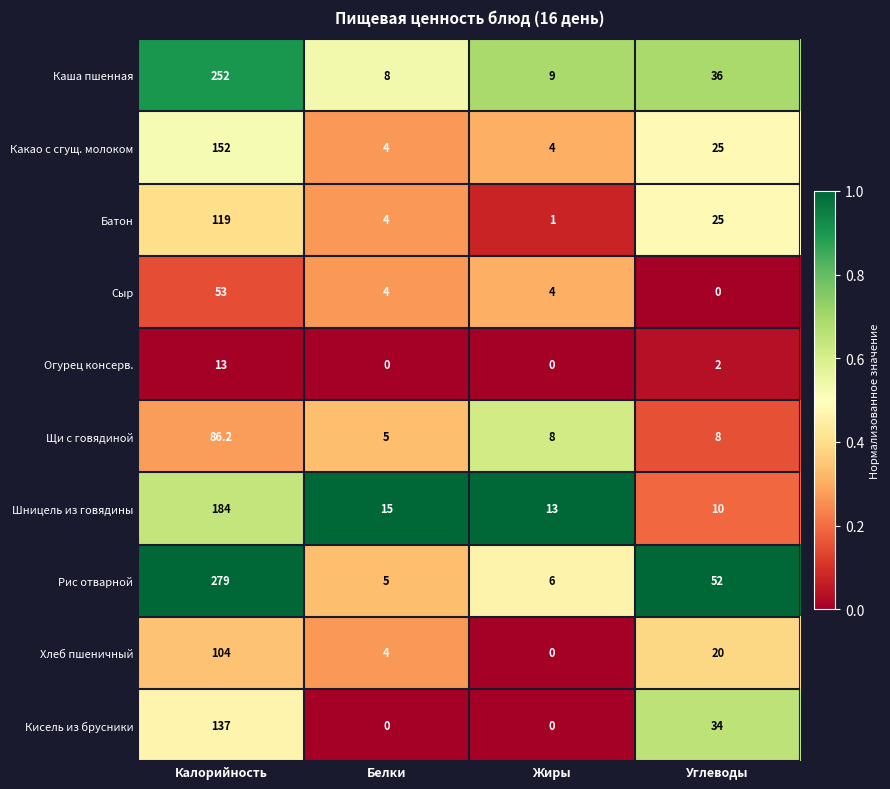

What is the sum of all Батон values?

149.0